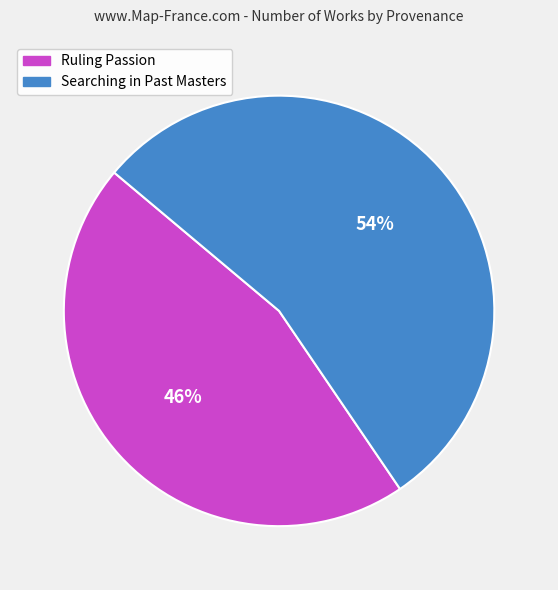

Combined, do Searching in Past Masters and Ruling Passion account for over 50%?

Yes